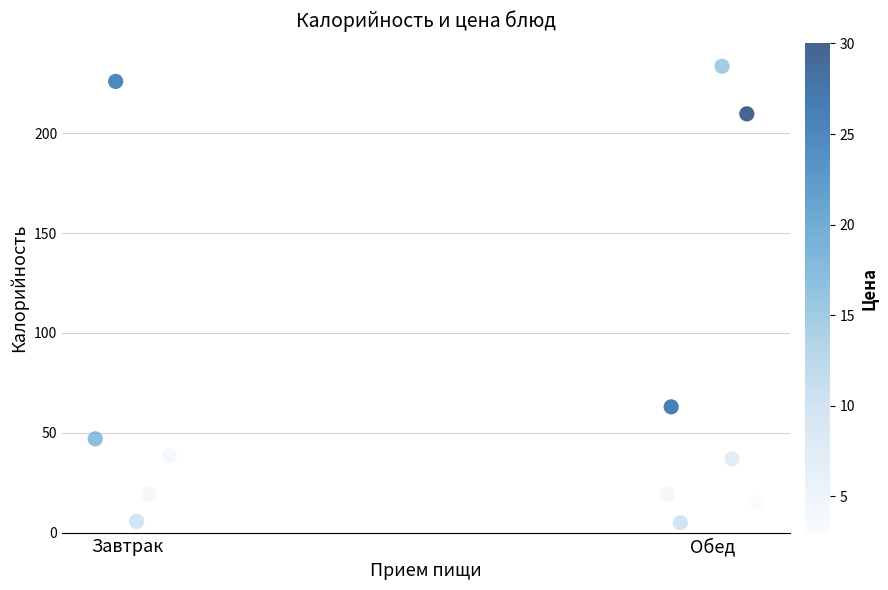

What Y value in the scatter plot is closest to 119?

63.0